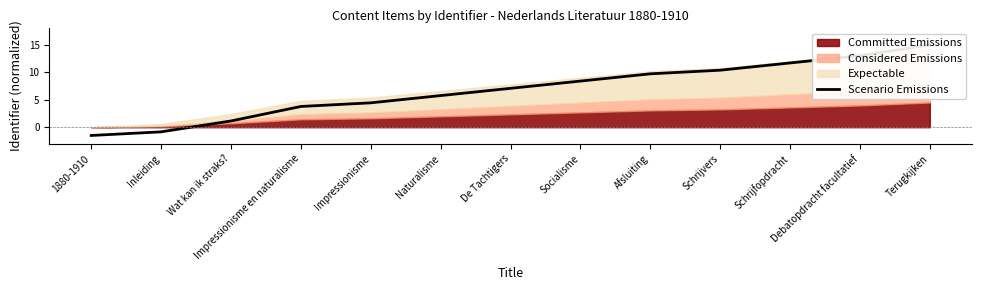

What is the approximate value at Schrijvers?

10.4